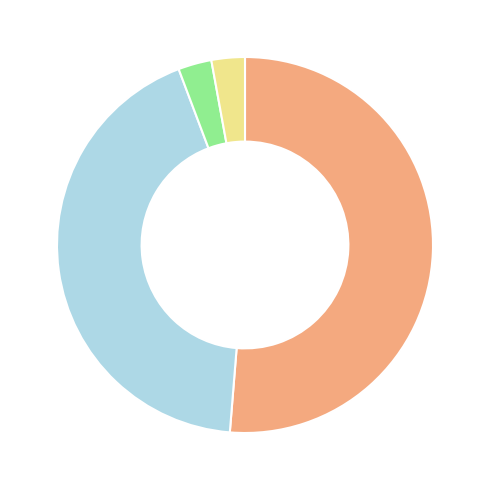

Is there any slice that represents more than half of the pie?

Yes